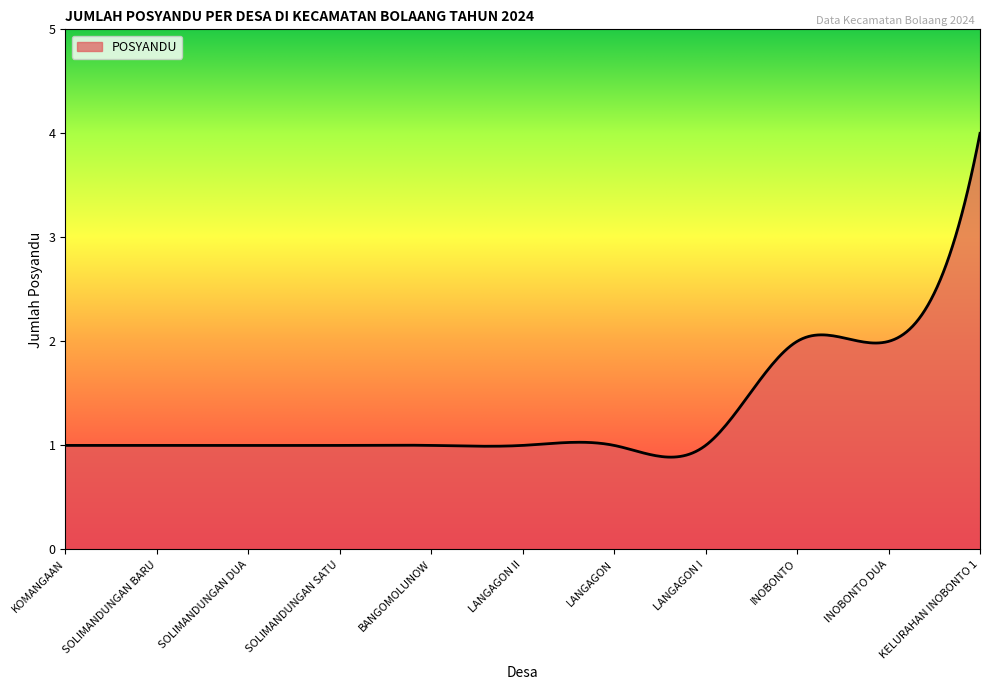

What is the maximum value shown in the chart?

4.0